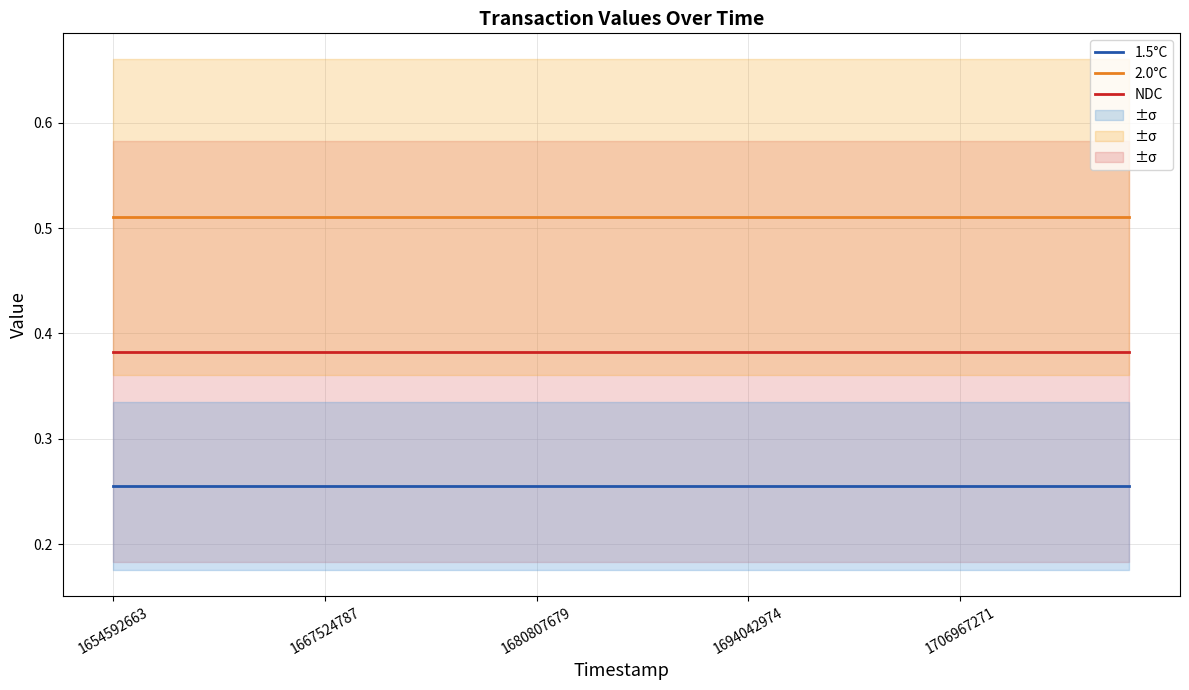

True or false: 2.0°C and NDC intersect in this chart.

False